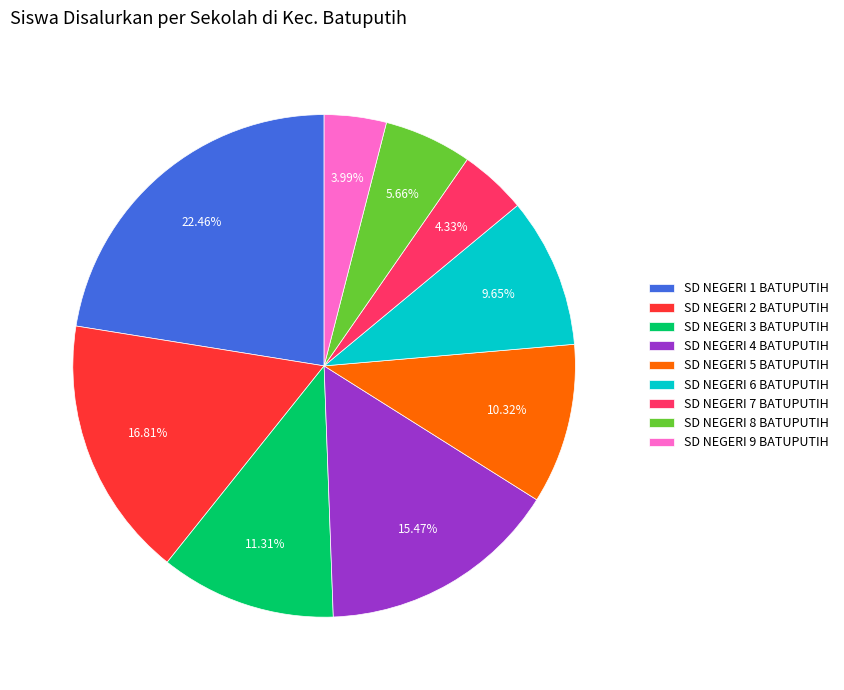

Is SD NEGERI 4 BATUPUTIH the majority of the pie?

No